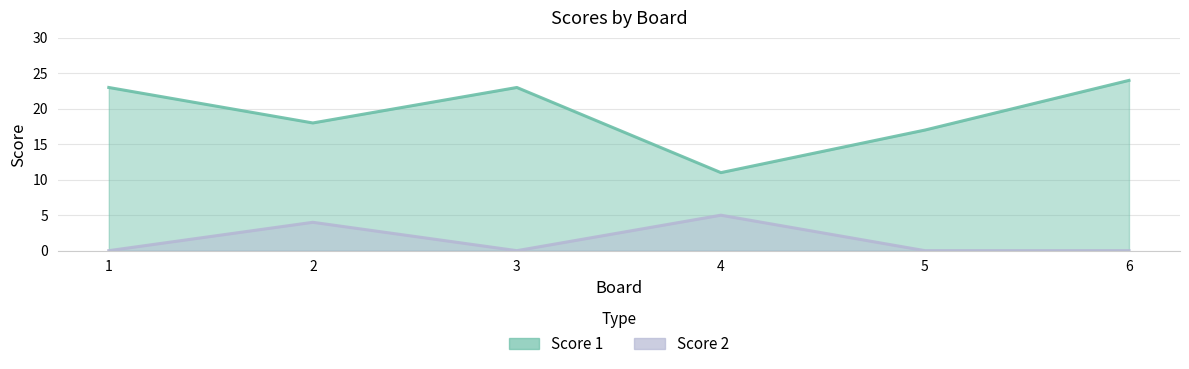

True or false: Score 1 and Score 2 cross at least once.

False